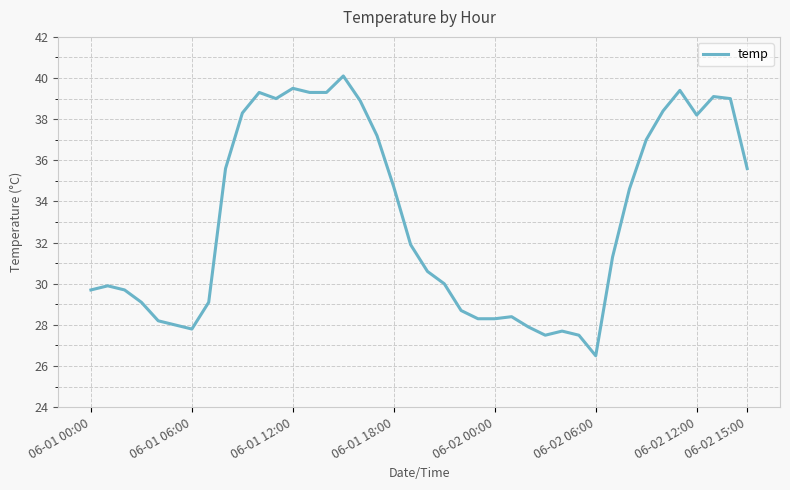

What is the greatest value displayed?

40.1